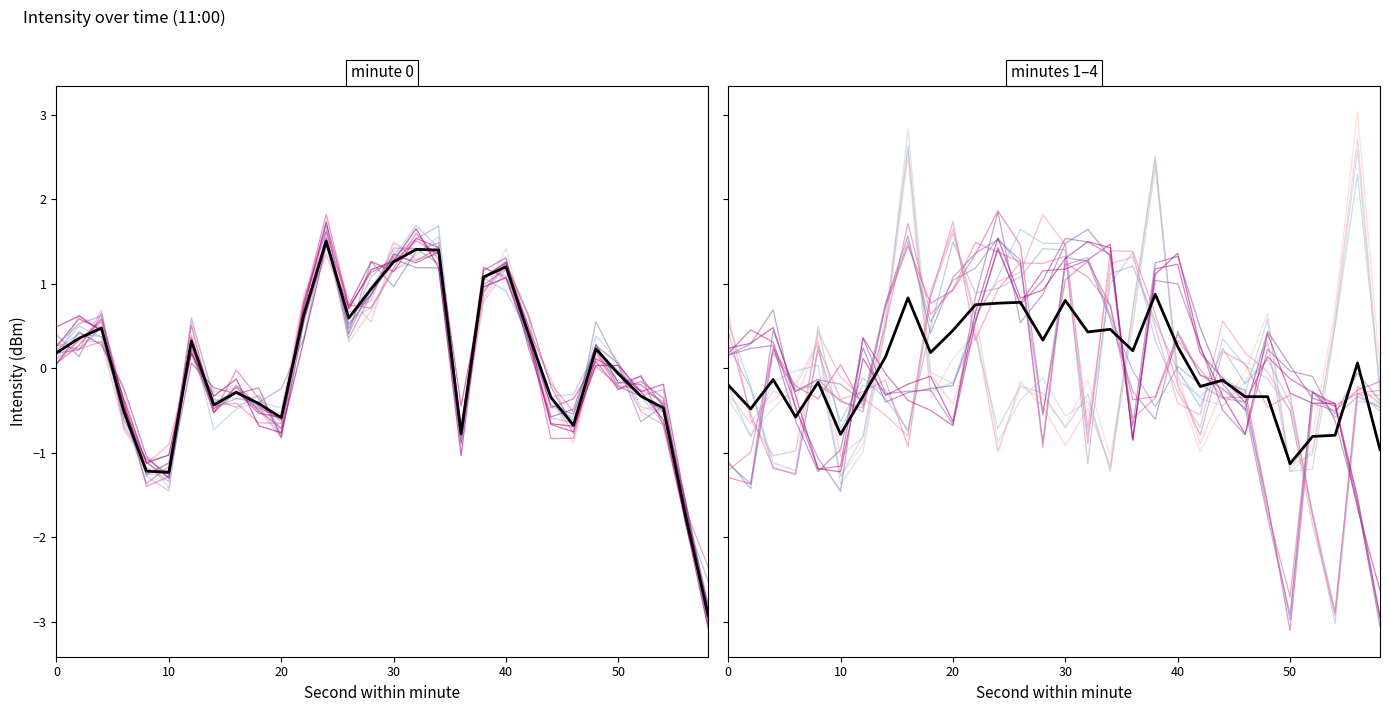

What is the sum of all trace_0 values?

-0.8